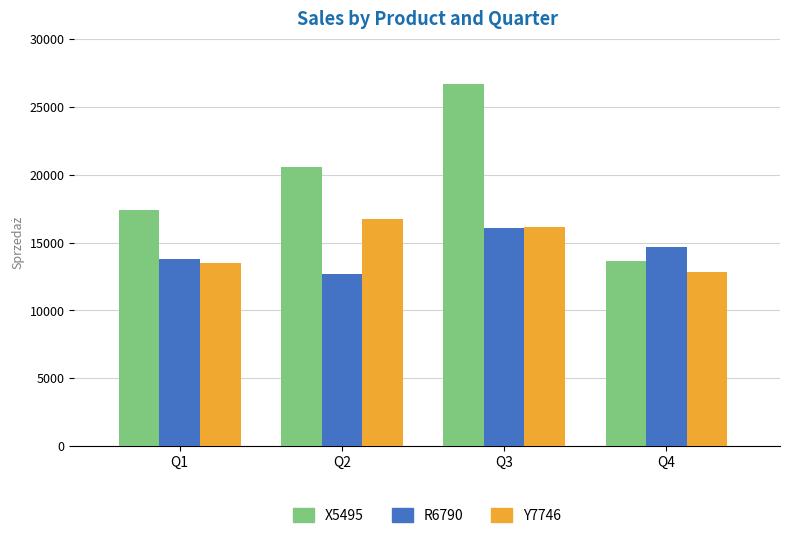

Read the R6790 value at Q1, to the nearest 100.

13800